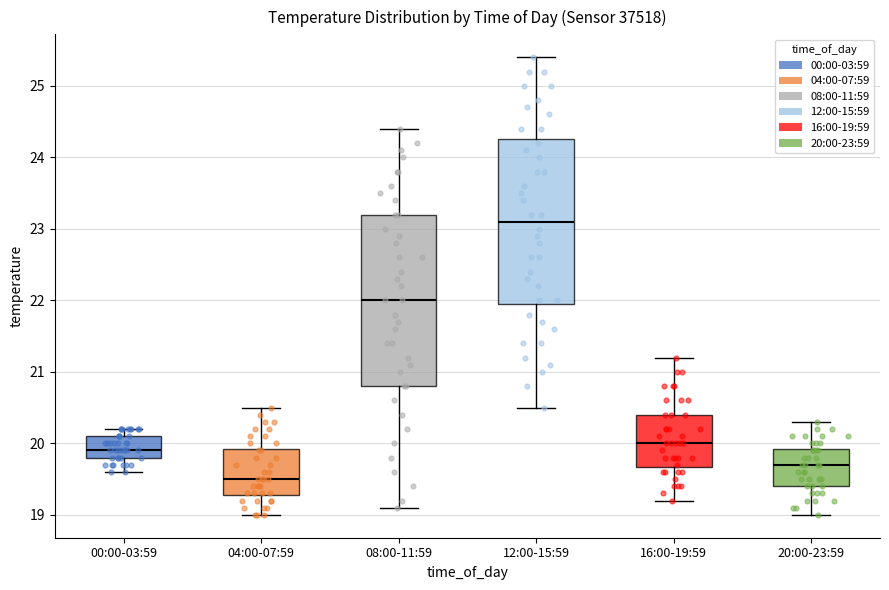

Where is the upper edge of the box for 20:00-23:59 on the y-axis? The values are not printed on the chart, so give them approximately, as read against the axis.

19.9